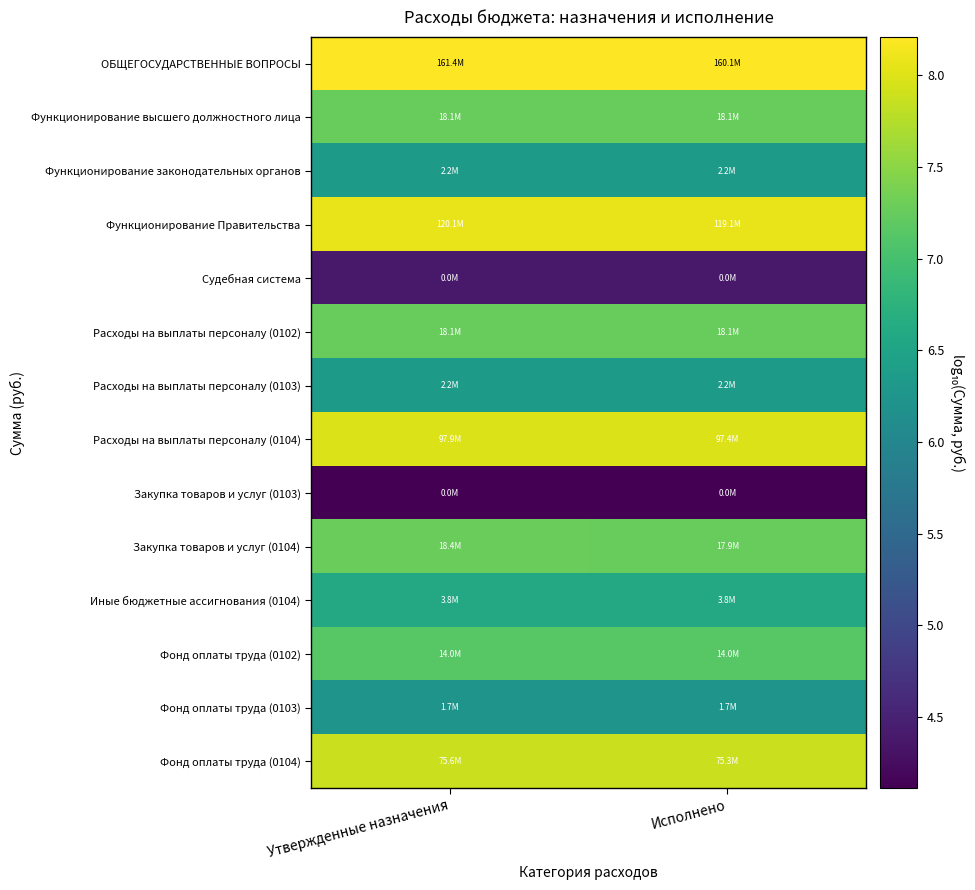

How many categories are shown in the chart?

2